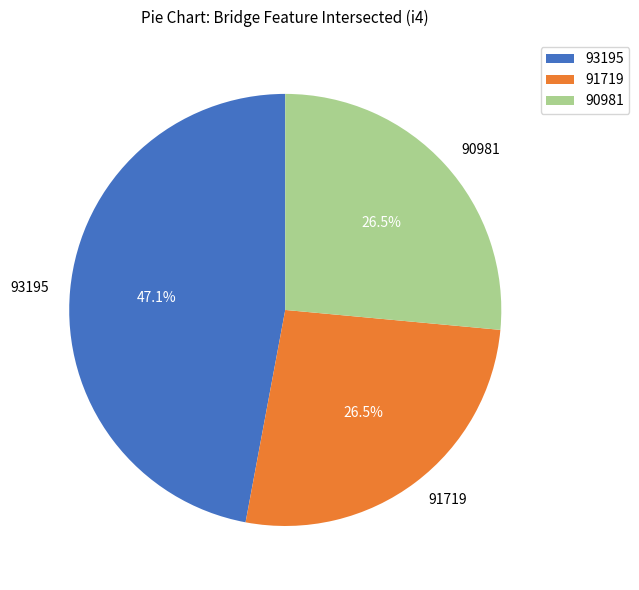

What is the ratio of the value at 93195 to the value at 91719?

1.8